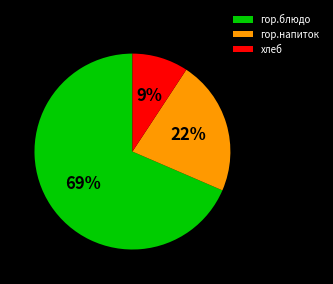

Between гор.напиток and хлеб, which is larger?

гор.напиток